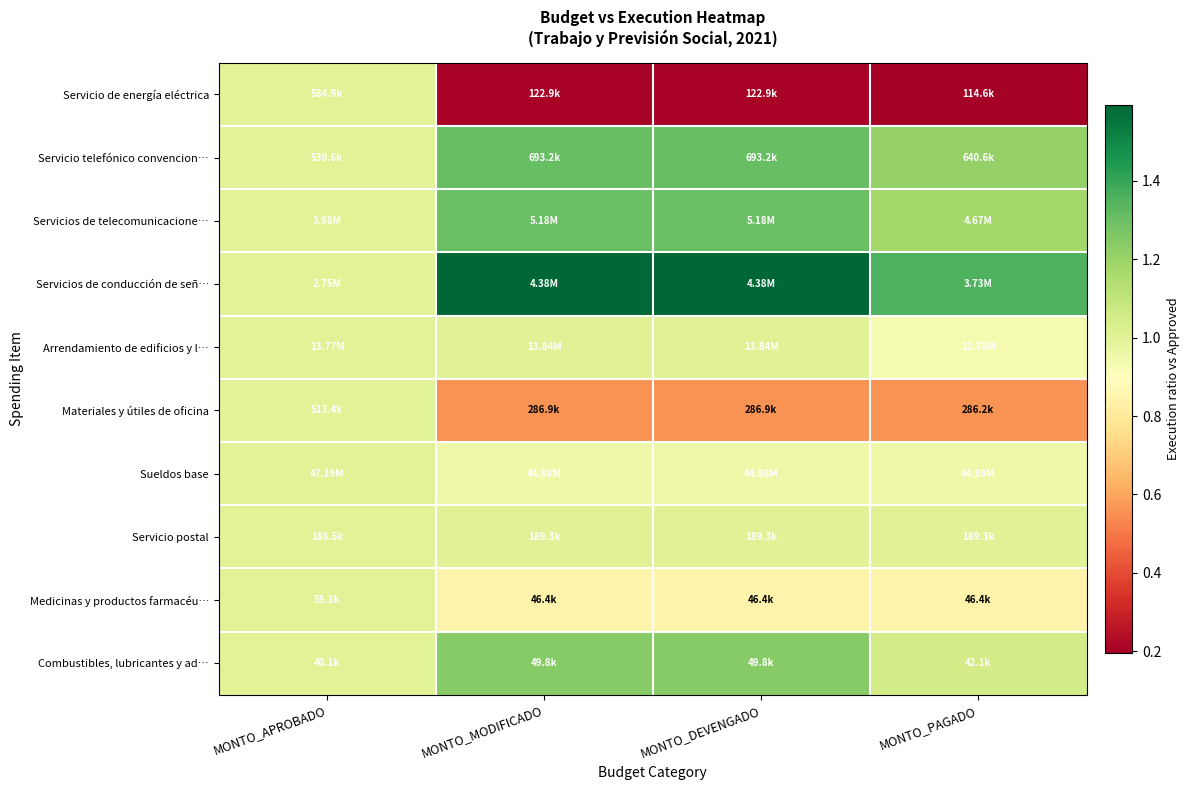

Which series changed the most between MONTO_DEVENGADO and MONTO_PAGADO?

Servicios de conducción de señ…